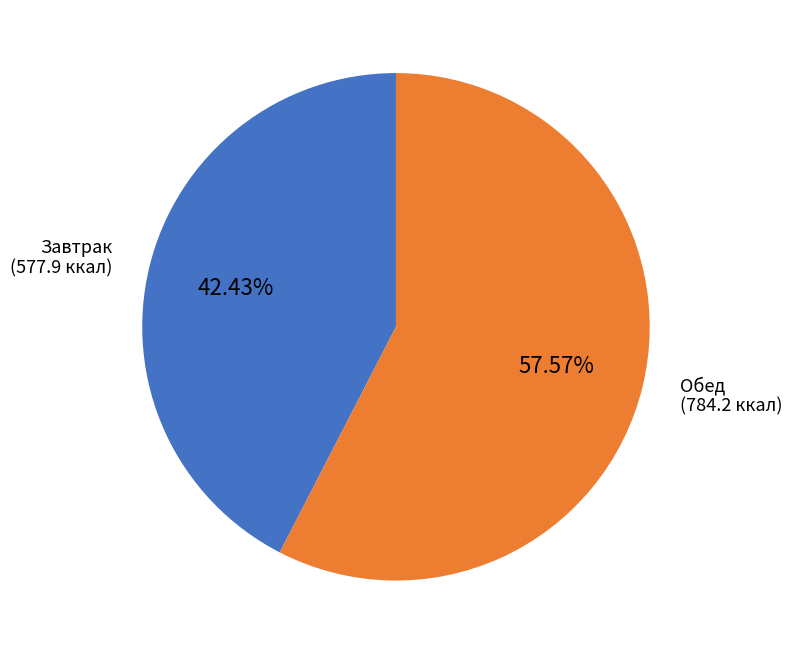

Rank the categories by value from highest to lowest.

Обед, Завтрак